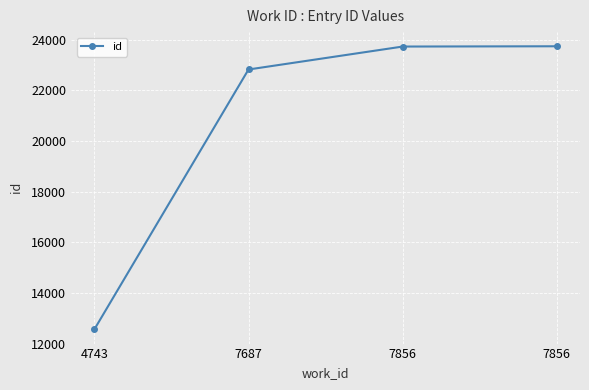

What value does the data have at 7856, to the nearest 100?

23700